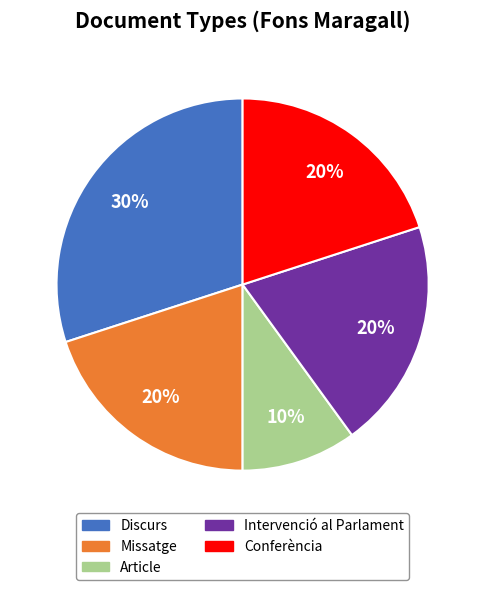

To the nearest percent, what is the average slice percentage?

20%